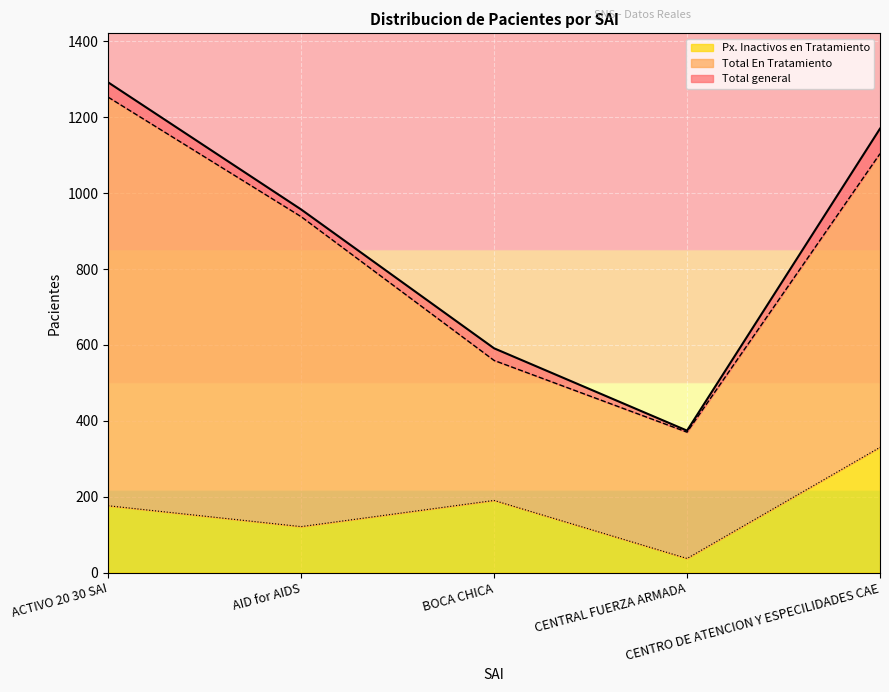

Which series has the widest spread of values?

Total general